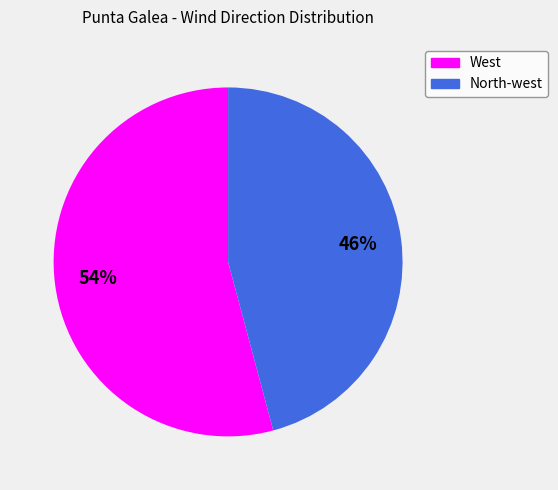

To the nearest percent, what is the average slice percentage?

50%